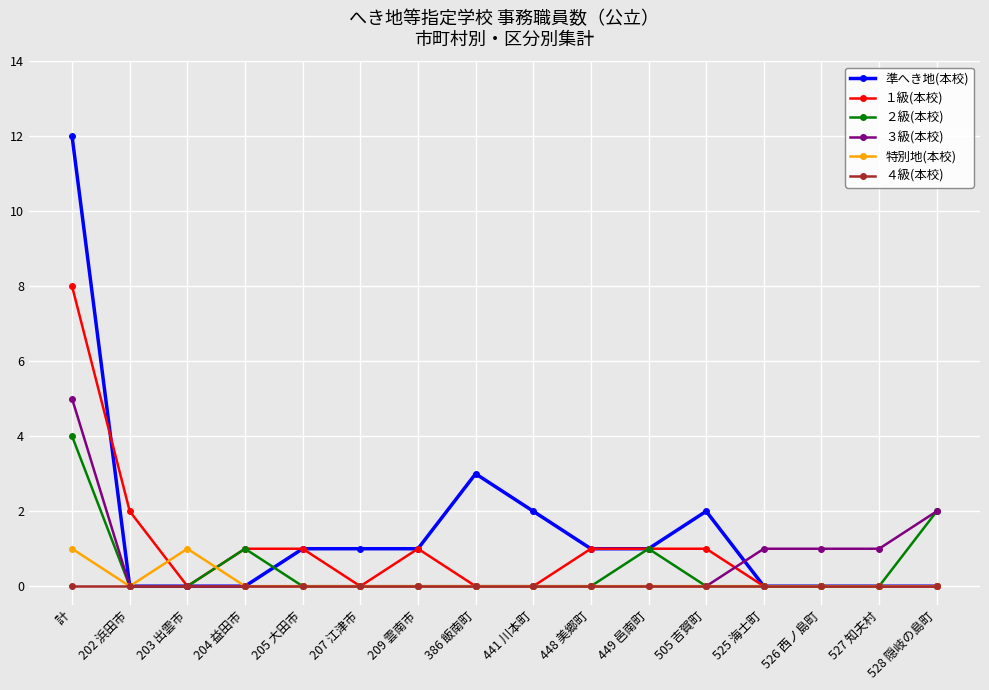

At which category does １級(本校) reach its first local valley?

203 出雲市